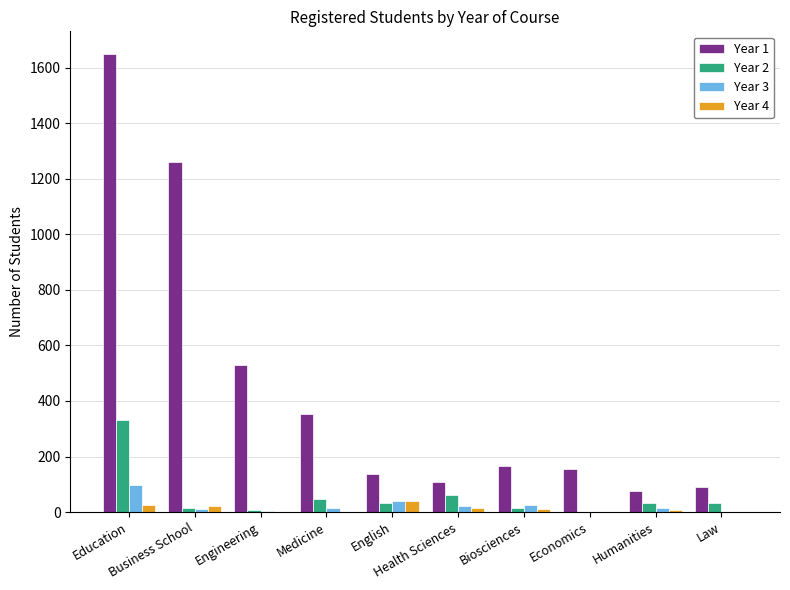

What is the total value across all series at Medicine?

416.0